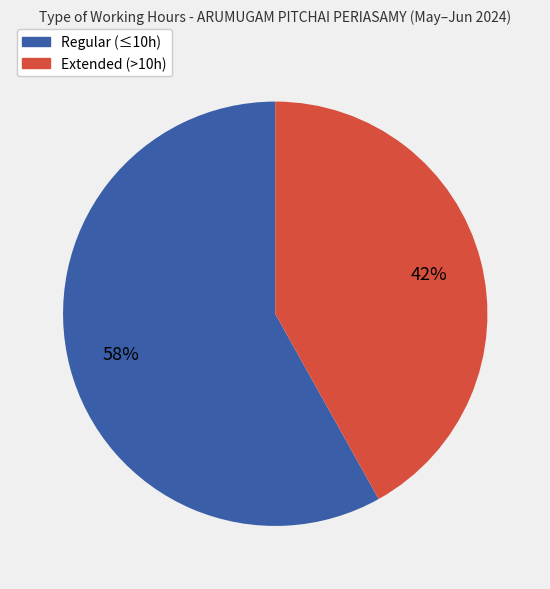

To the nearest percent, what is the average slice percentage?

50%